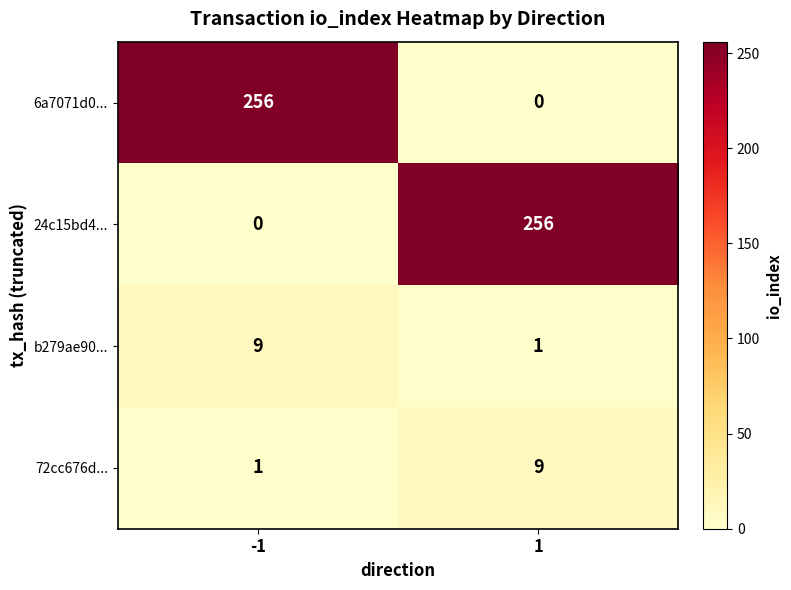

What is the average value of the 24c15bd4... series?

128